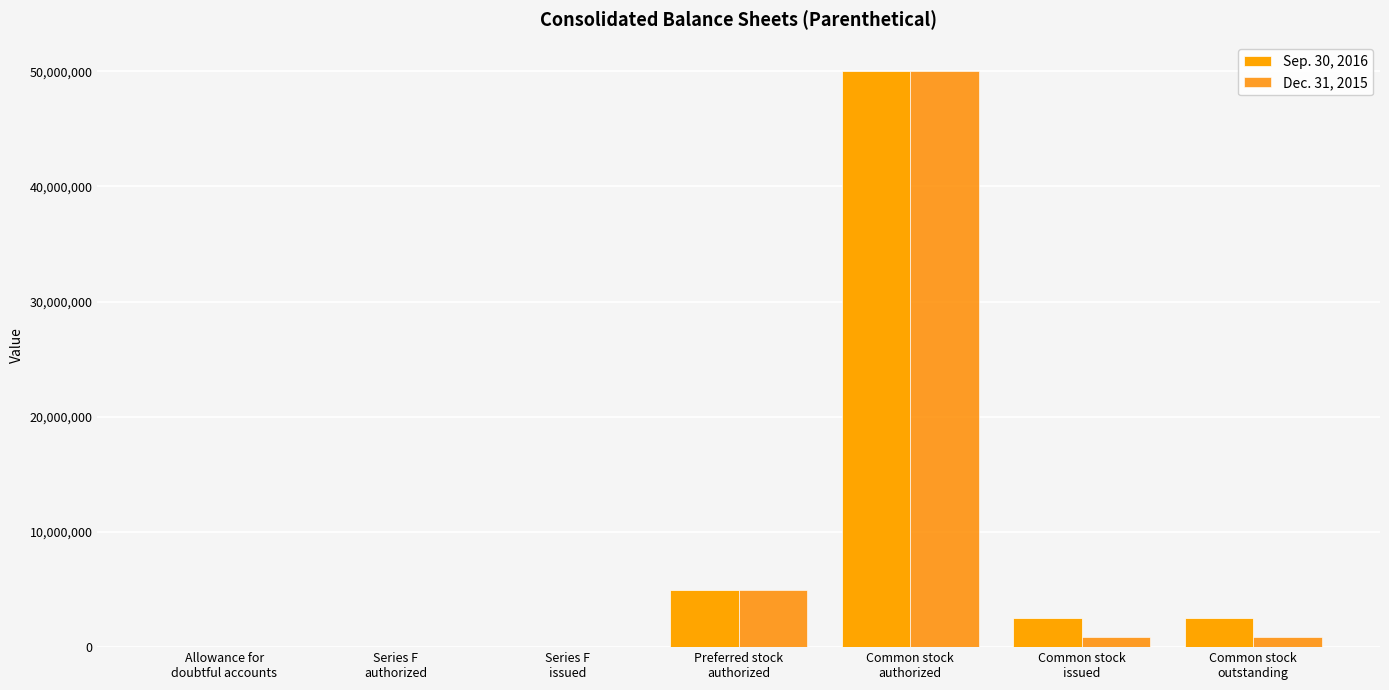

How many distinct data groups are displayed?

2